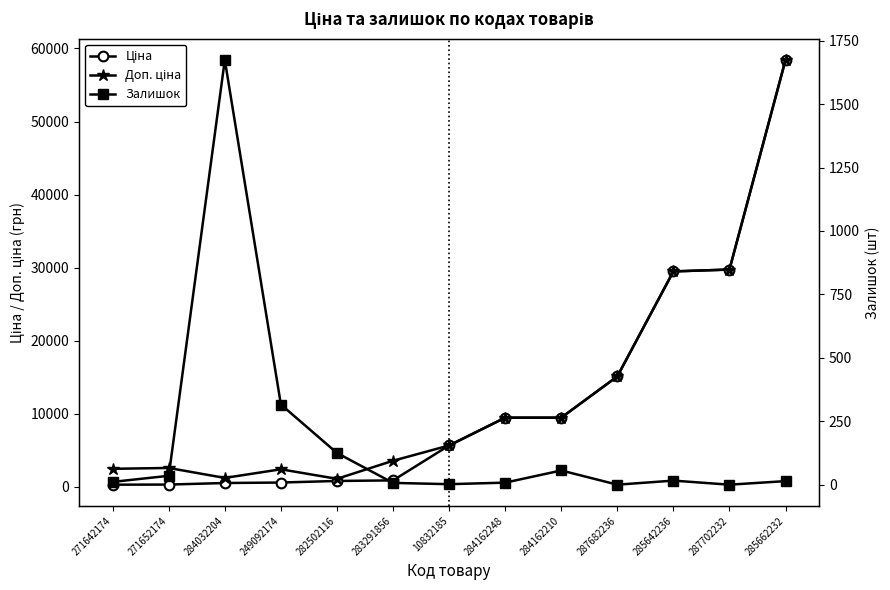

What are all the series names shown in the legend?

Ціна, Доп. ціна, Залишок